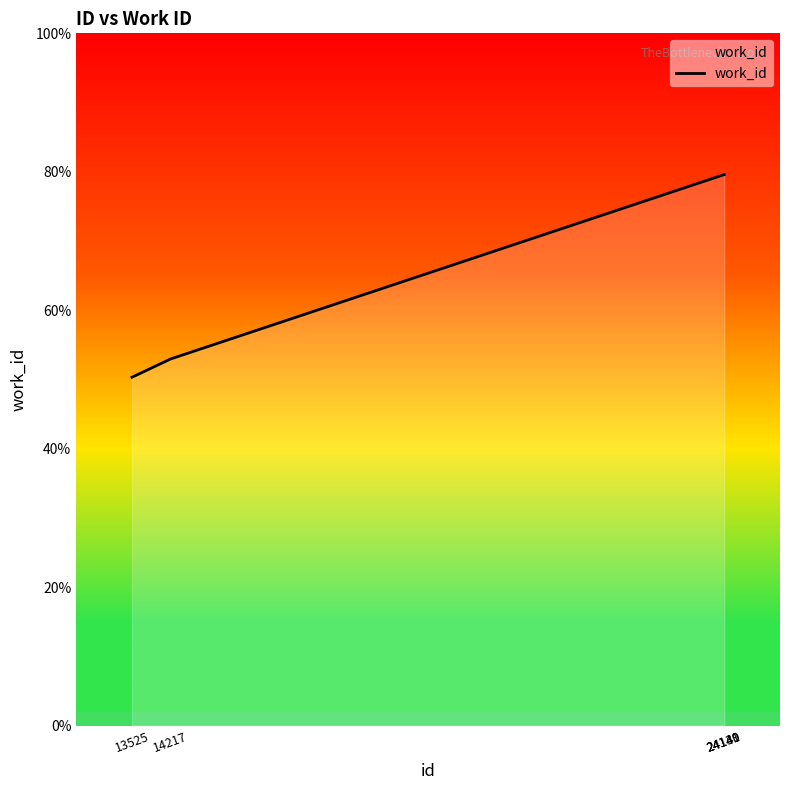

Does the chart have visible grid lines?

No